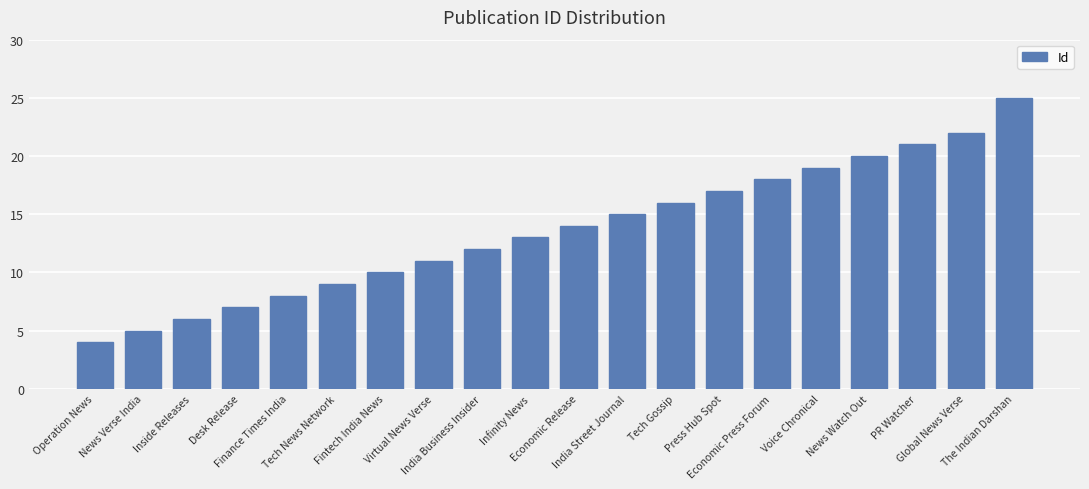

Reading left to right, list all the values displayed in this chart.

4	5	6	7	8	9	10	11	12	13	14	15	16	17	18	19	20	21	22	25